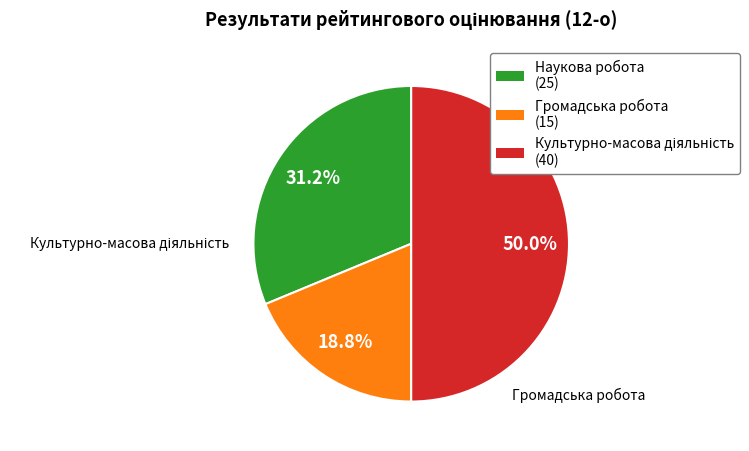

To the nearest percent, what is the average slice percentage?

33%